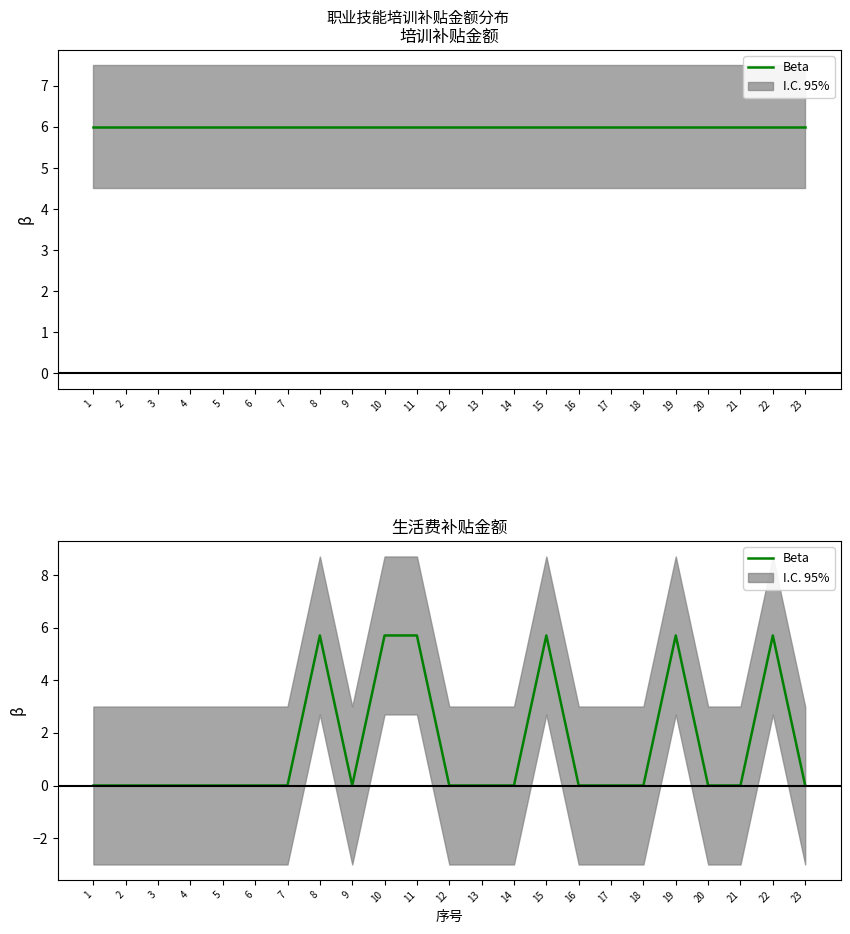

What is the difference between the second highest and minimum values?

5.7